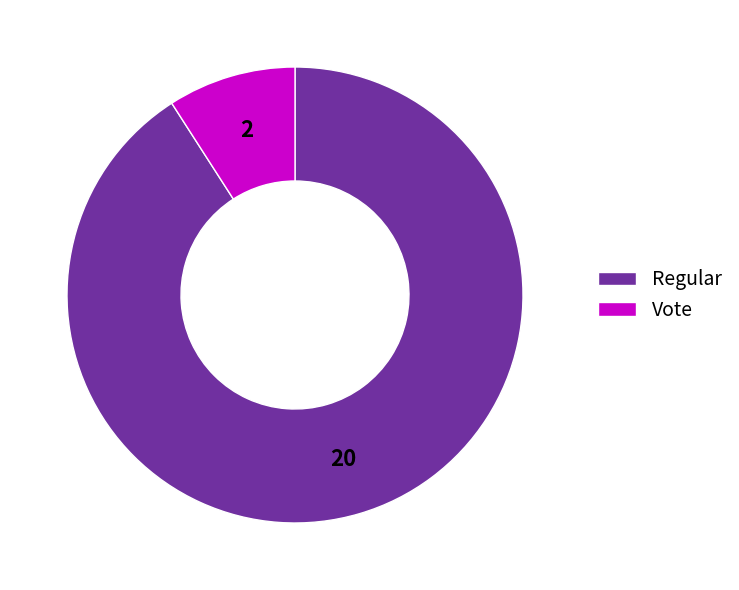

Is it true that Regular is 91% of the pie?

True